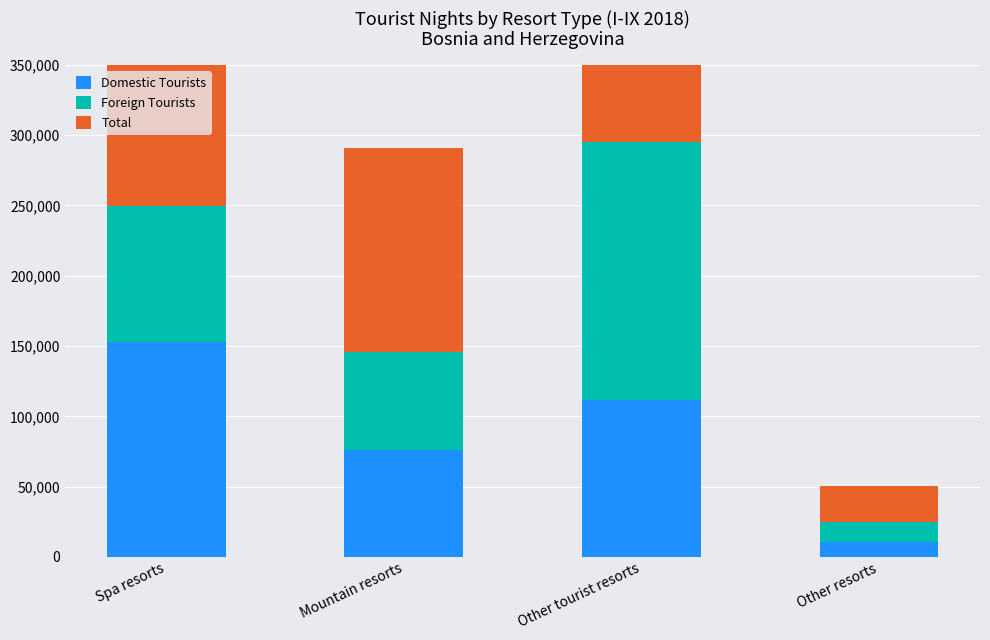

The value of Domestic Tourists at Other tourist resorts is 51579. True or false?

False